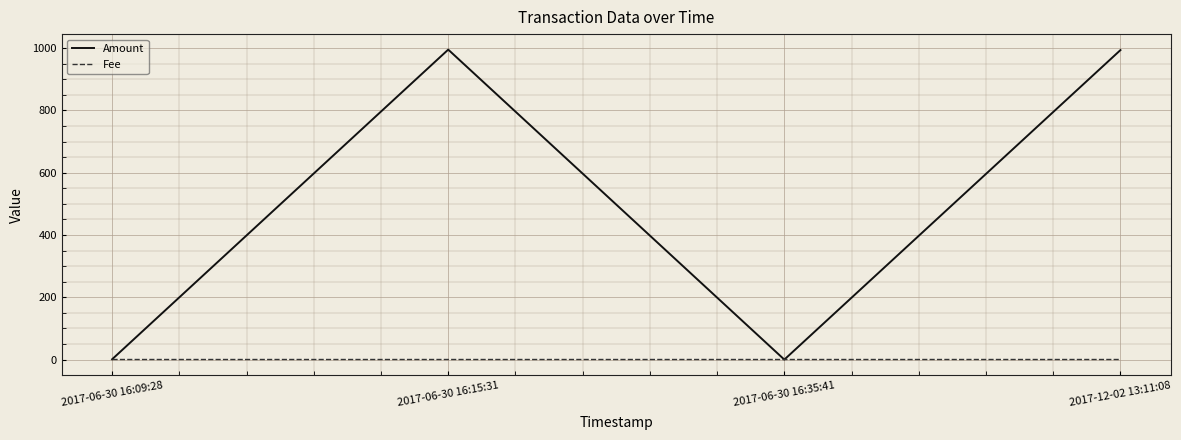

Read the Amount value at 2017-06-30 16:09:28.

1.0